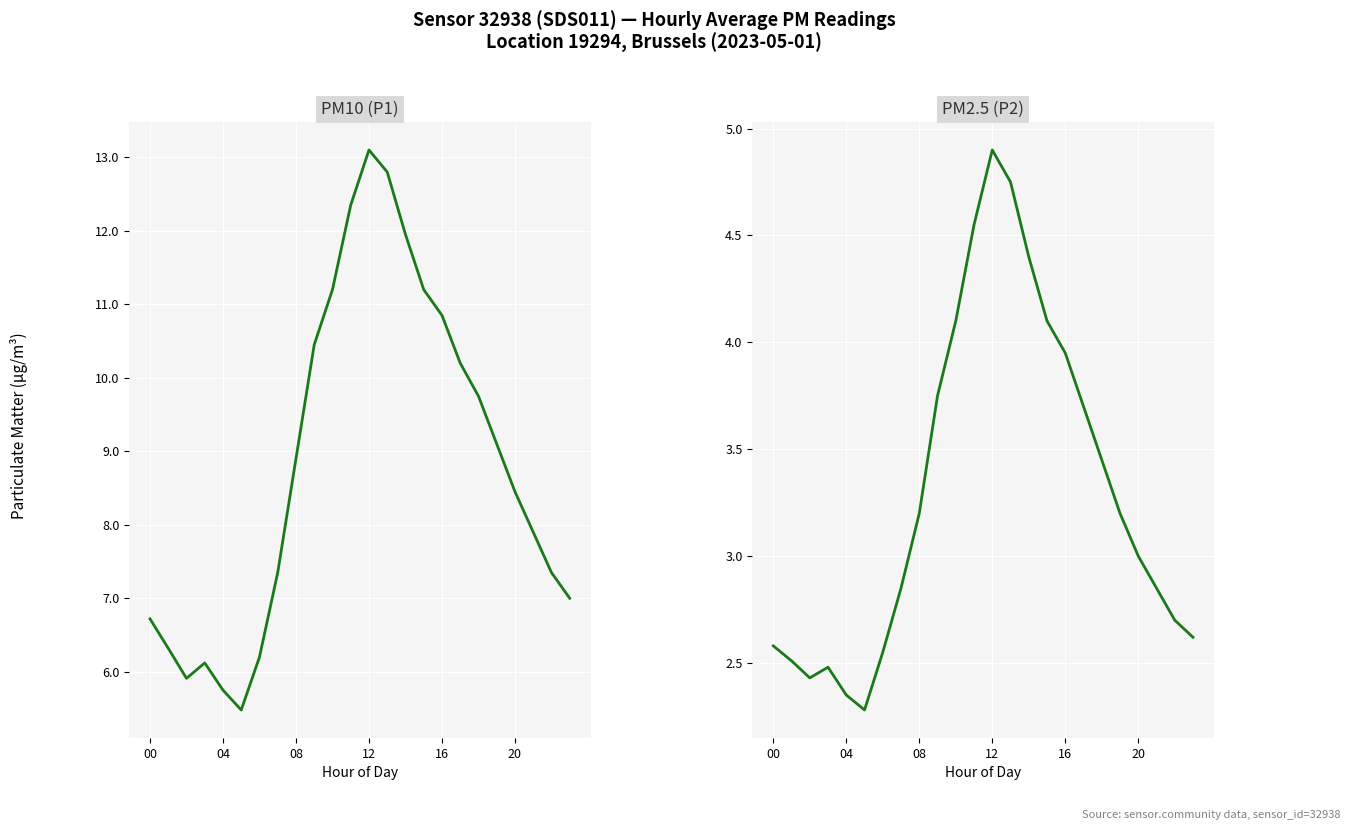

Which category has the highest value across all series?

12